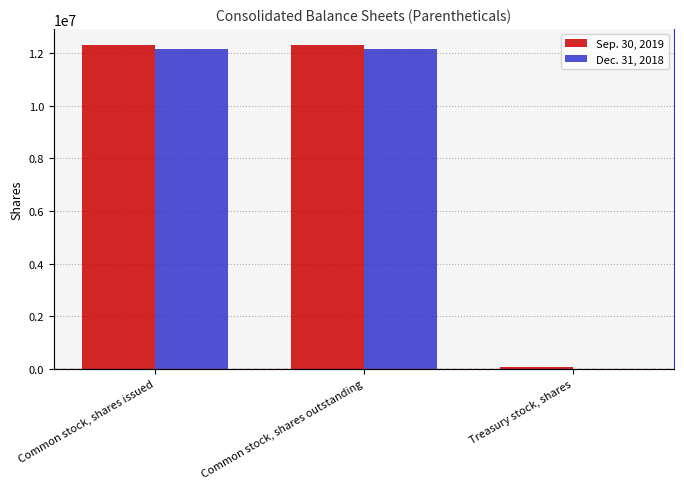

What is the total value across all series at Common stock, shares issued?

24463668